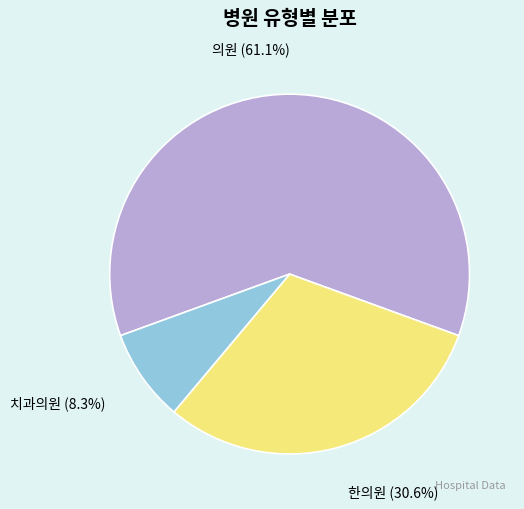

To the nearest percent, what is the difference between the 한의원 and 치과의원 slice percentages?

22%